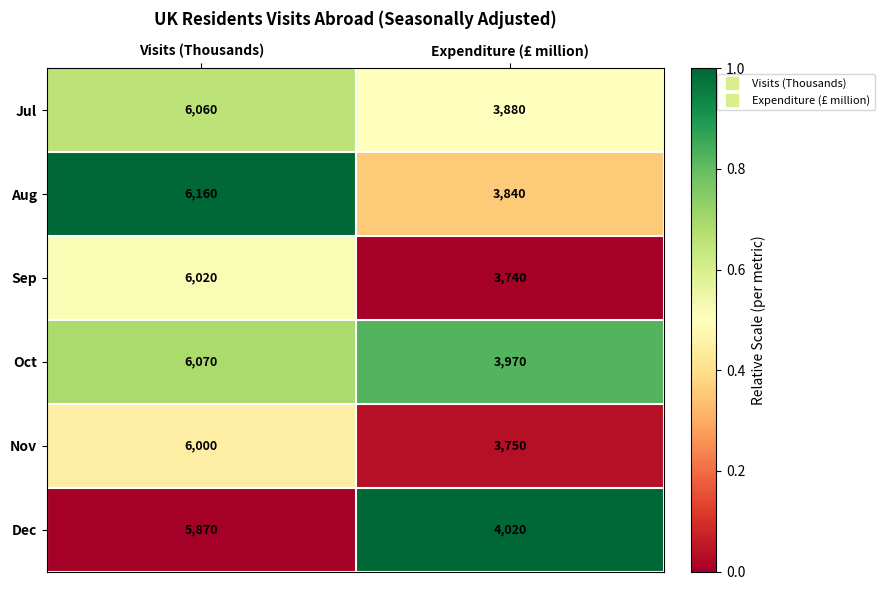

Which label corresponds to the largest value in the chart?

Visits (Thousands)